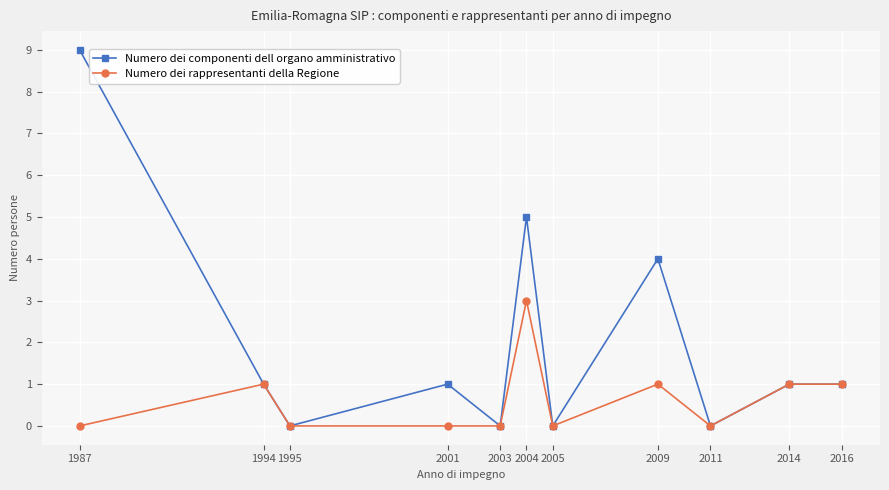

Is the value of Numero dei componenti dell organo amministrativo at 1995 greater than the value of Numero dei rappresentanti della Regione at 2009?

No